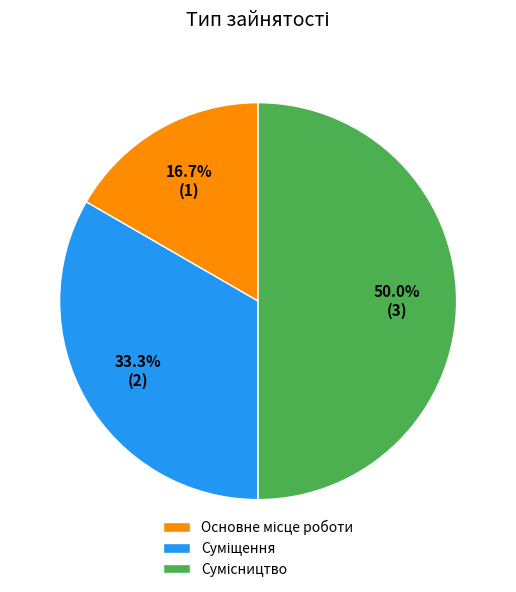

Rank the categories by value from highest to lowest.

Сумісництво, Суміщення, Основне місце роботи